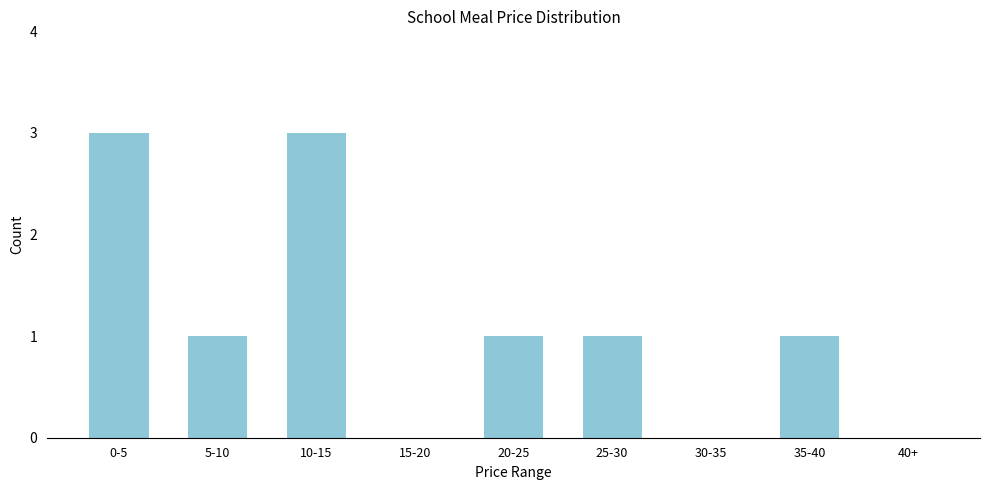

Reading right to left, extract all data points from this chart.

40+=0	35-40=1	30-35=0	25-30=1	20-25=1	15-20=0	10-15=3	5-10=1	0-5=3